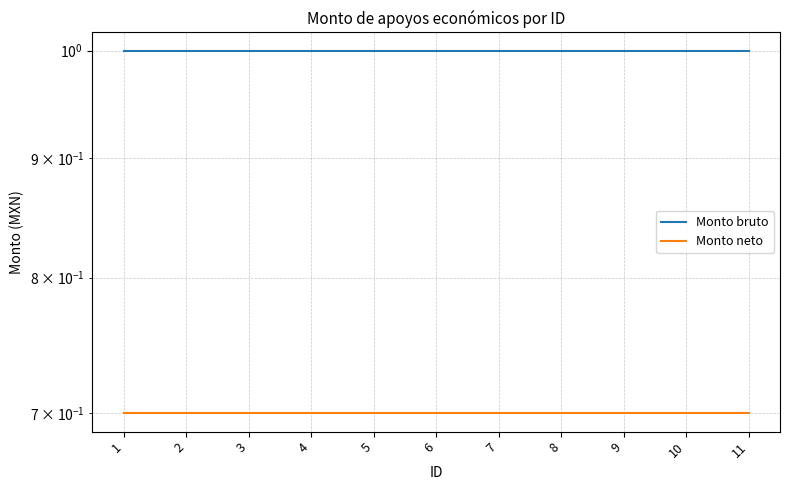

The Monto neto series shows 0.3 at 3. True or false?

False